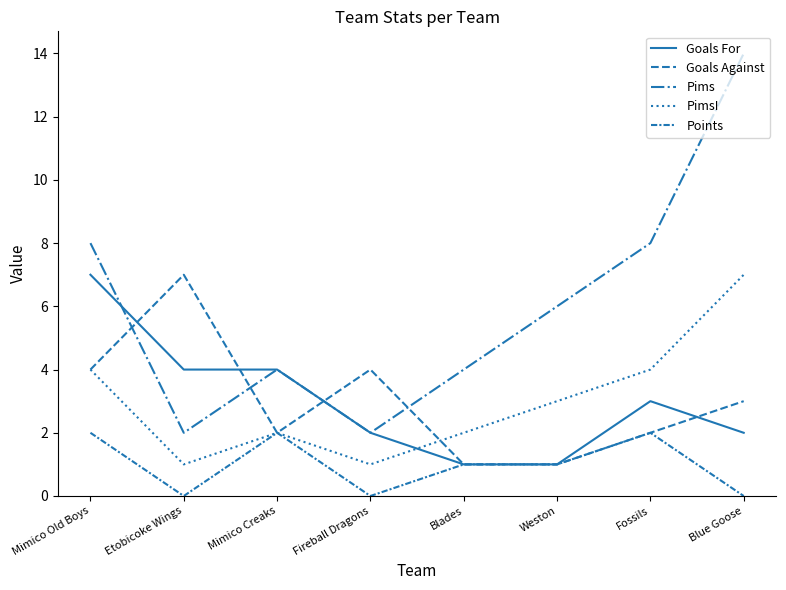

Does the chart display data point markers on the line(s)?

No